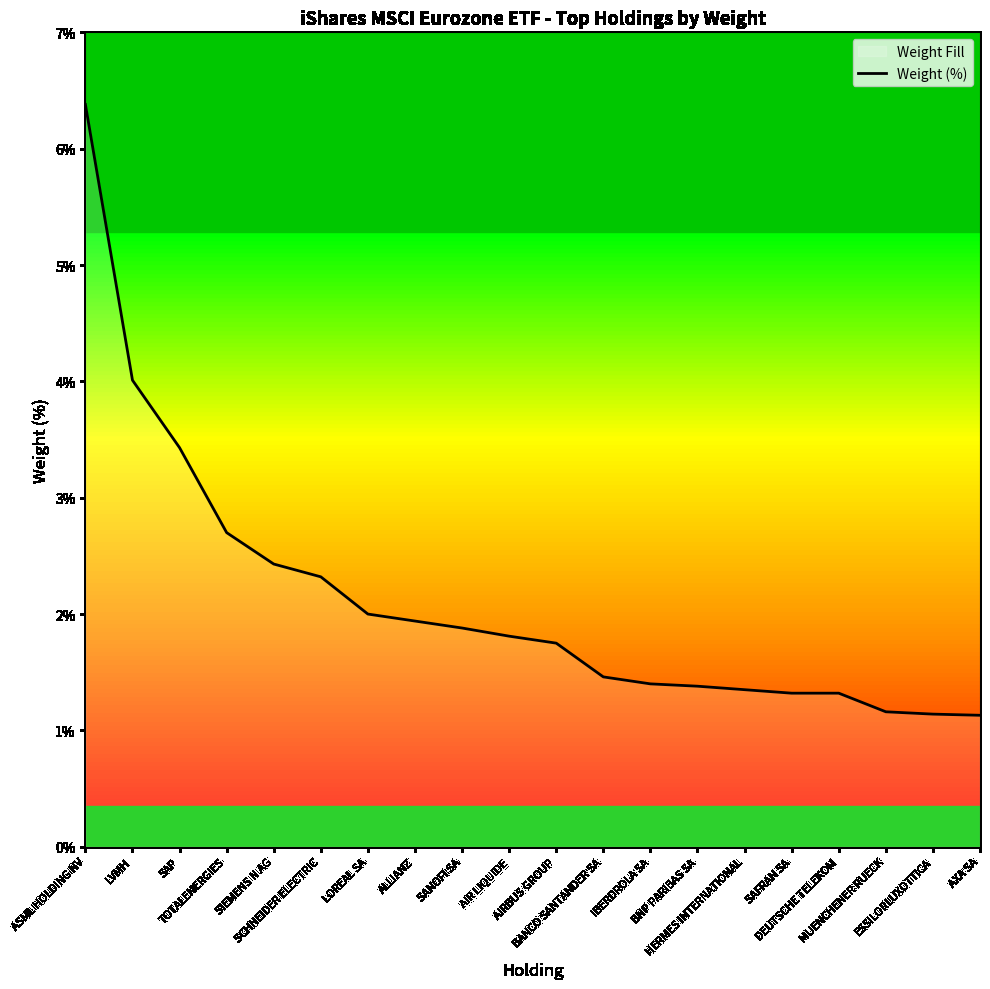

Which has a higher value, AIR LIQUIDE or LOREAL SA?

LOREAL SA